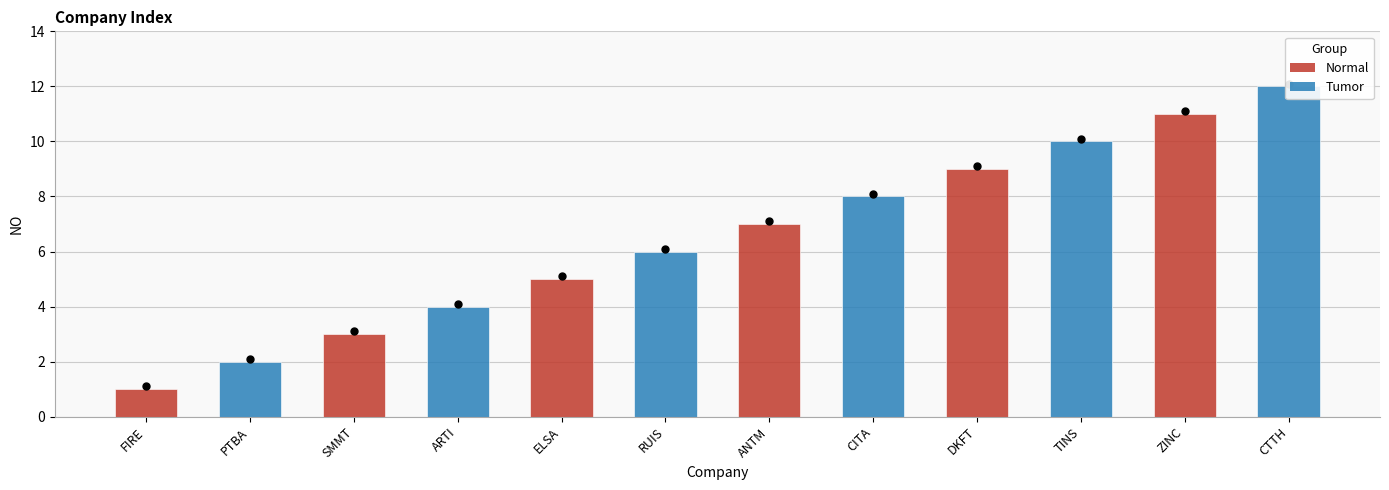

Reading left to right, extract all data points from this chart.

1	2	3	4	5	6	7	8	9	10	11	12